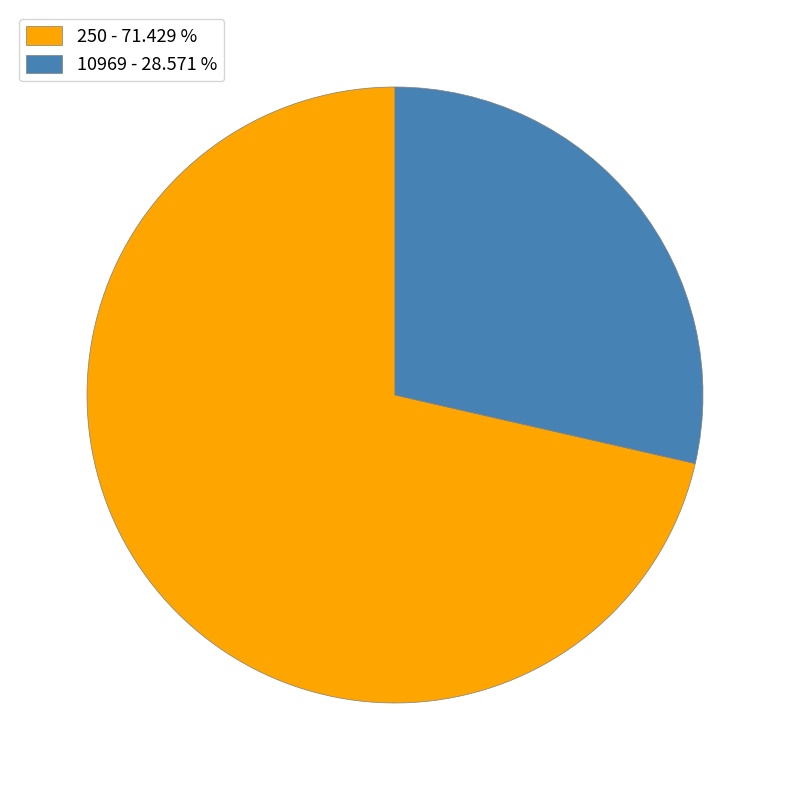

Count the number of slices in the pie.

2